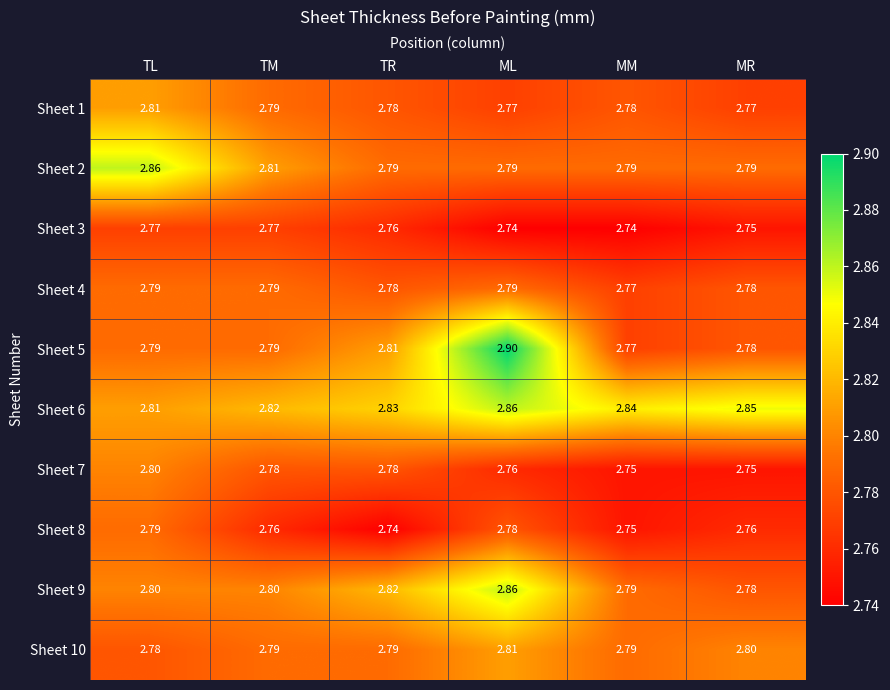

At which label does Sheet 1 reach its peak?

TL